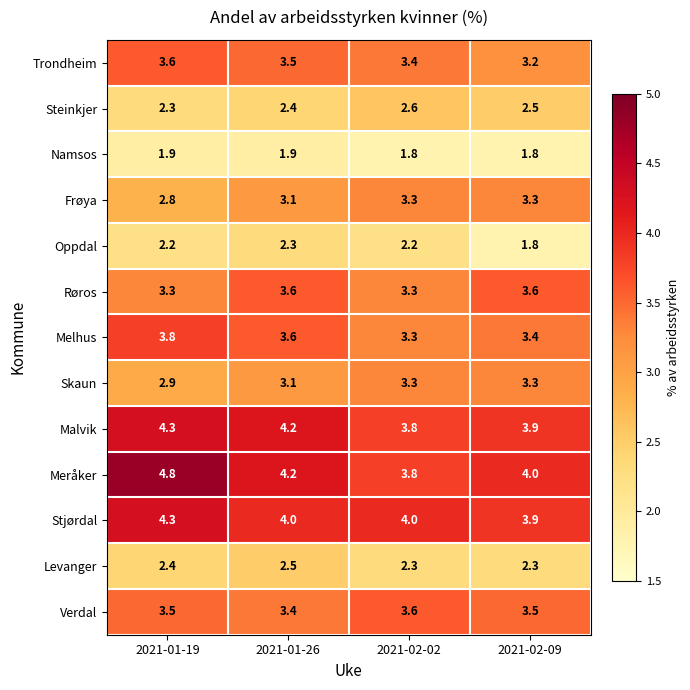

How many categories are shown in the chart?

4